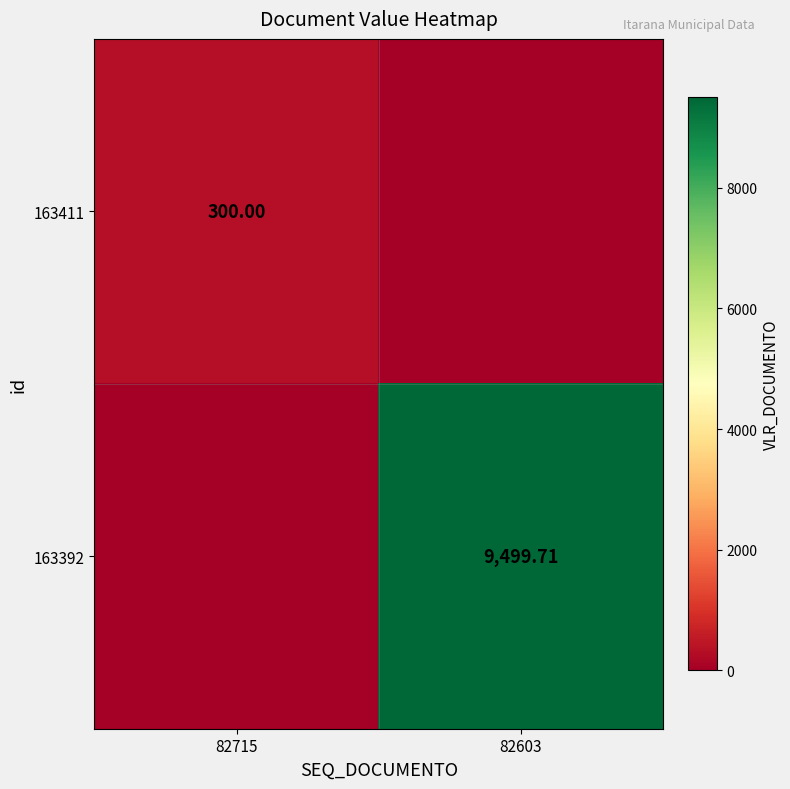

Is the value of 163392 at 82603 greater than the value of 163411 at 82715?

Yes